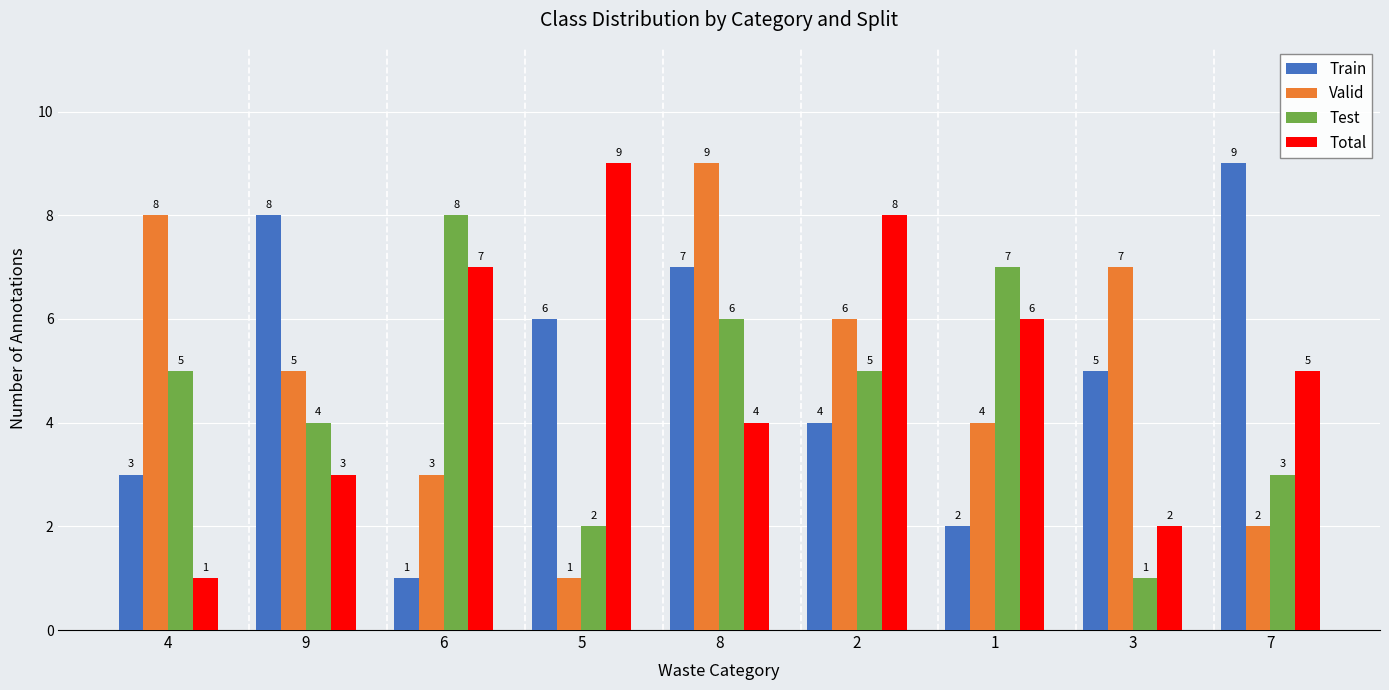

At which label is Valid closest to 5?

9